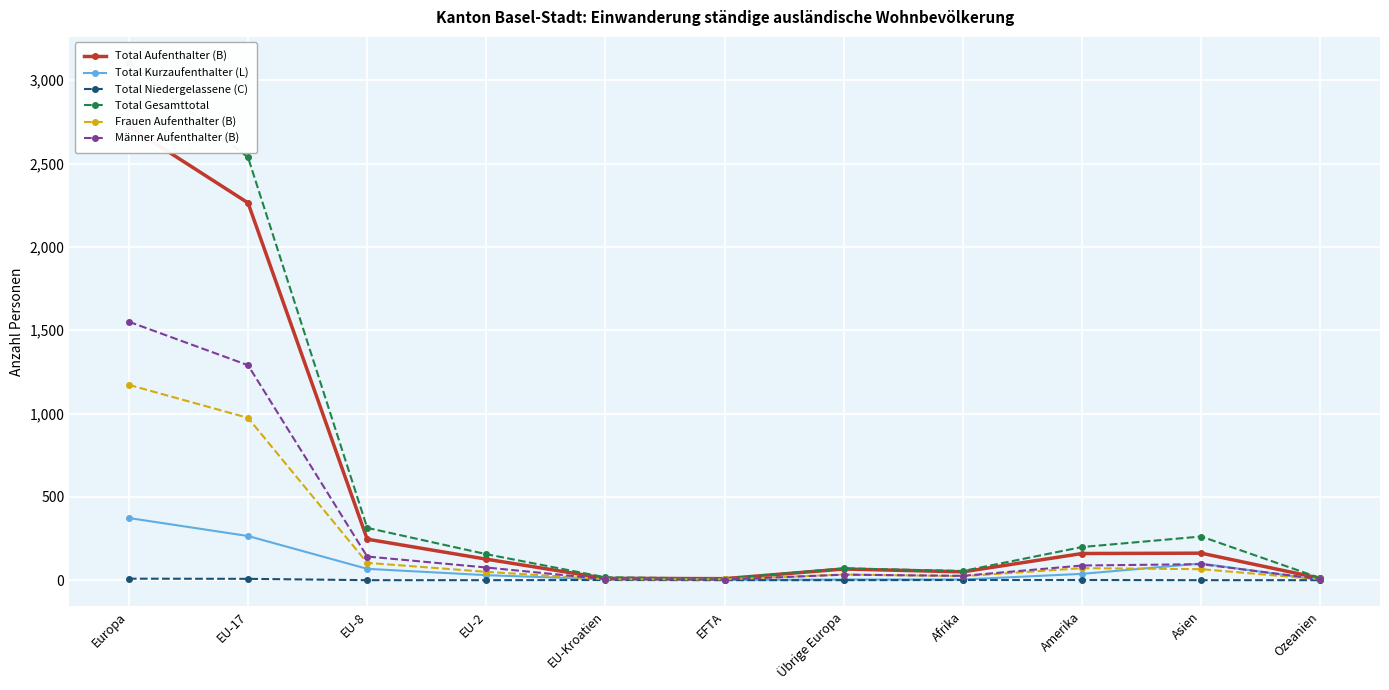

What is the average value of the Total Gesamttotal series?

613